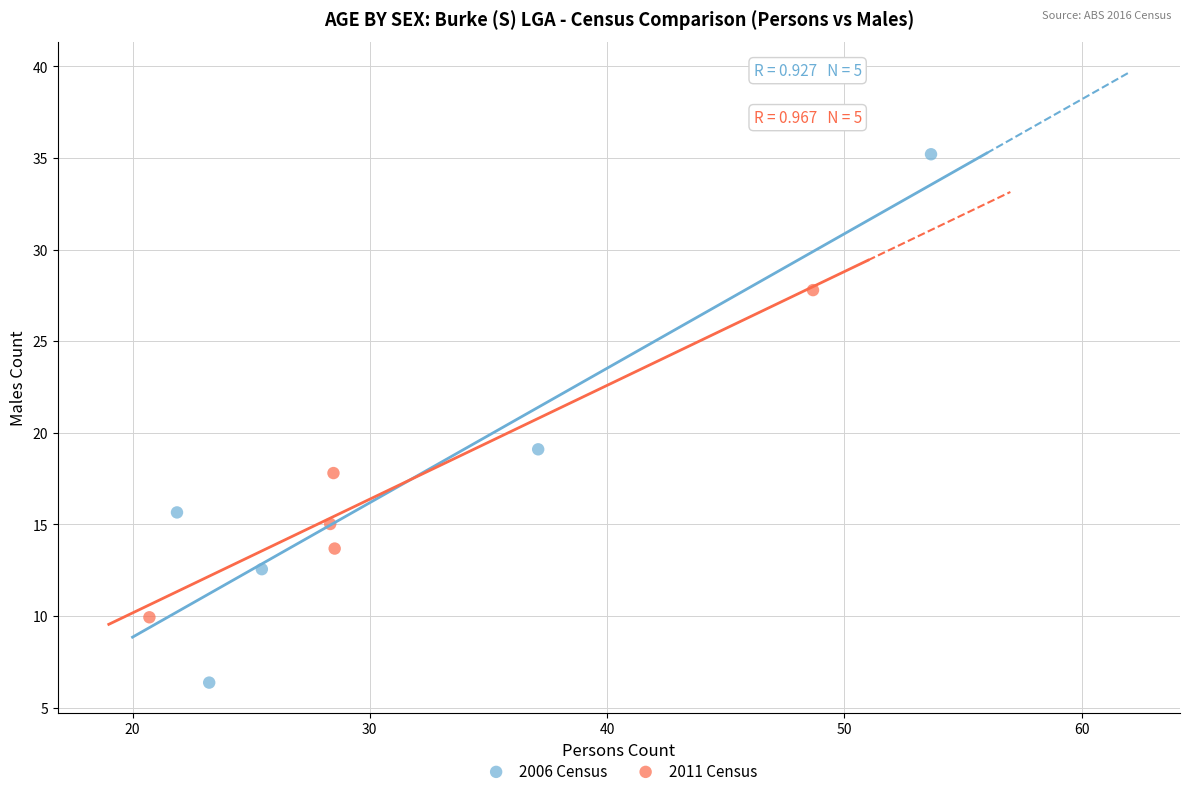

What are all the series names shown in the legend?

2006 Census, 2011 Census